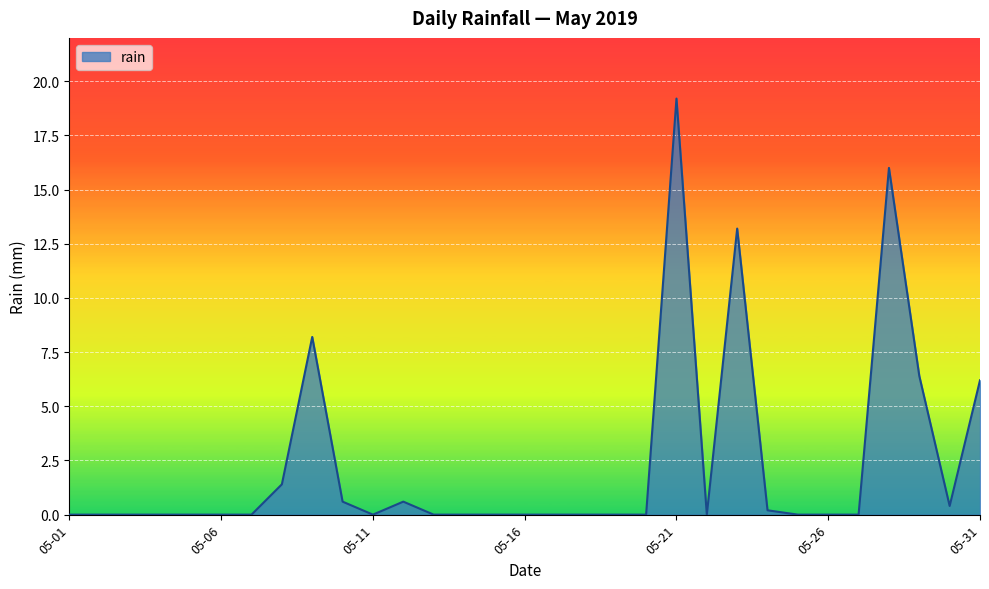

What is the maximum value shown in the chart?

19.2